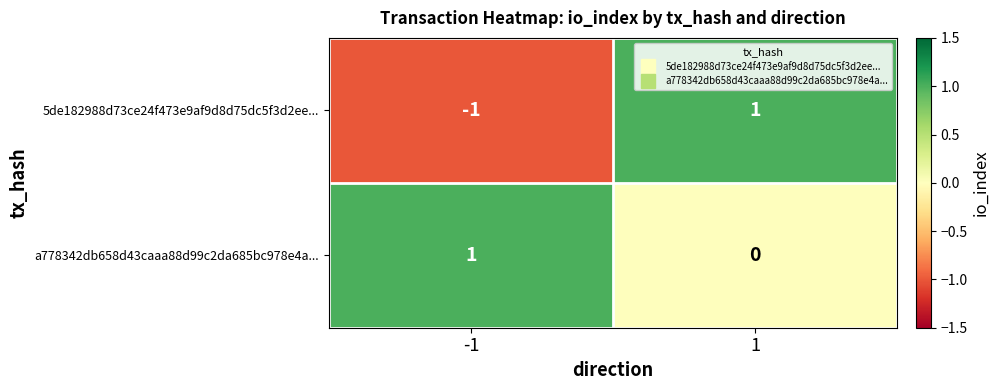

Reading left to right, extract all data points from this chart.

5de182988d73ce24f473e9af9d8d75dc5f3d2ee...: -1	1
a778342db658d43caaa88d99c2da685bc978e4a...: 1	0